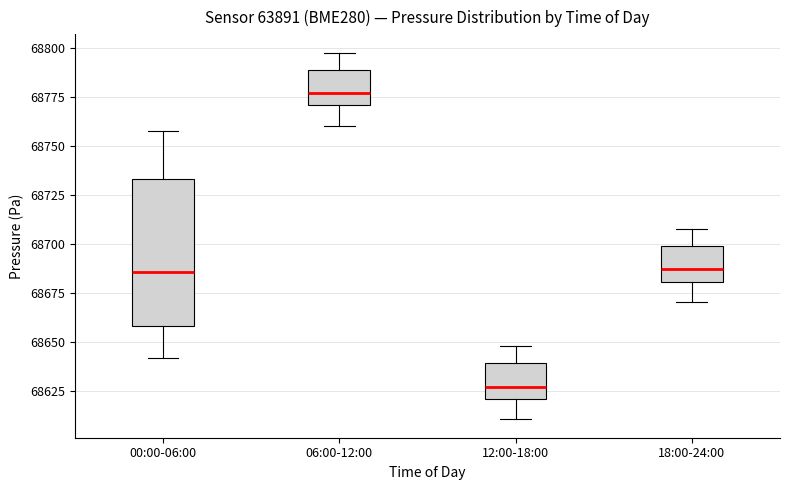

Reading left to right, transcribe this box plot: for each box, give where its median line is, the range the box spans, and where its two whiskers end, as read against the y-axis. The values are not printed on the chart, so give them approximately, as read against the axis.

00:00-06:00: median 68685, box 68660 to 68735, whiskers 68640 to 68755
06:00-12:00: median 68775, box 68770 to 68790, whiskers 68760 to 68800
12:00-18:00: median 68625, box 68620 to 68640, whiskers 68610 to 68650
18:00-24:00: median 68685, box 68680 to 68700, whiskers 68670 to 68710